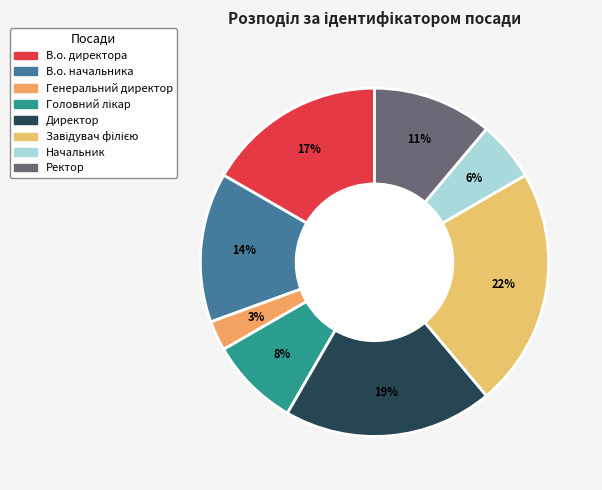

Count the number of slices in the pie.

8